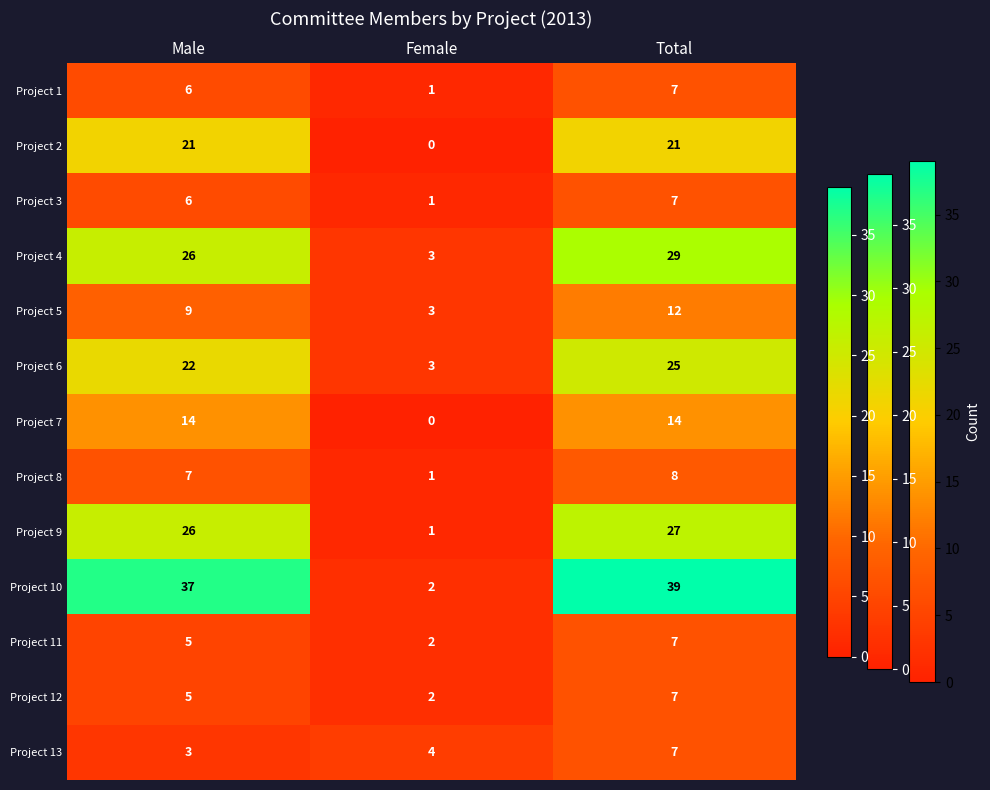

At which category does the chart reach its minimum across all series?

Female